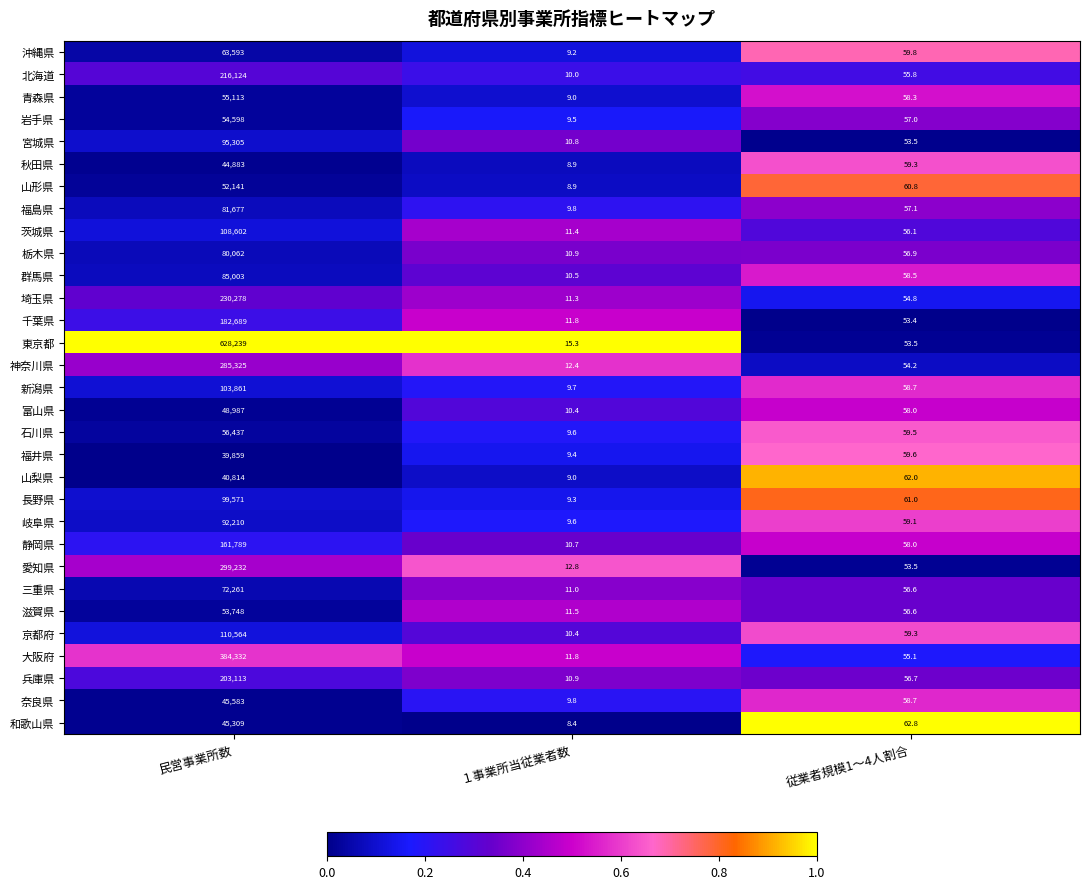

What is the greatest value displayed?

628239.0